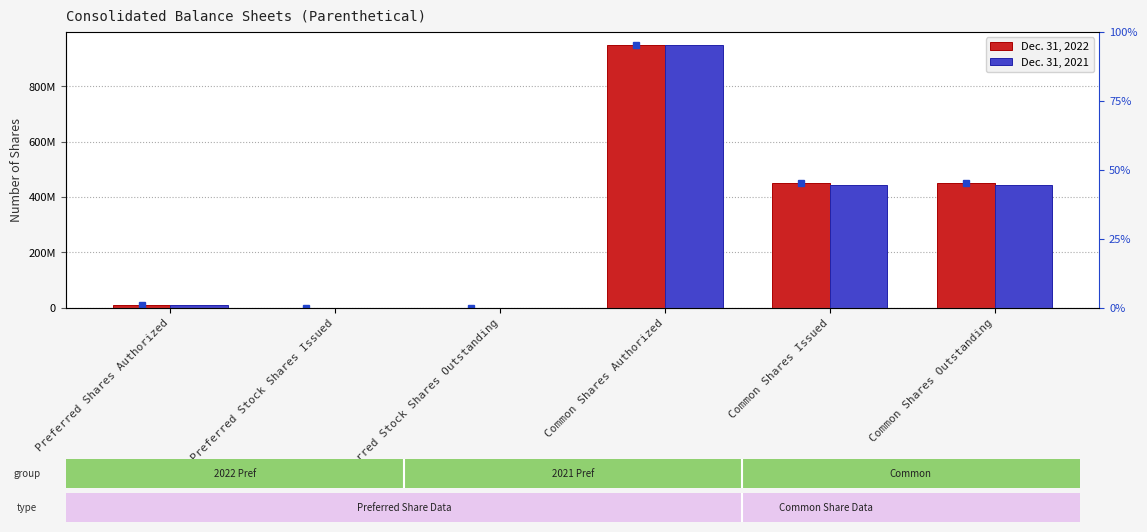

Are the bars horizontal?

No